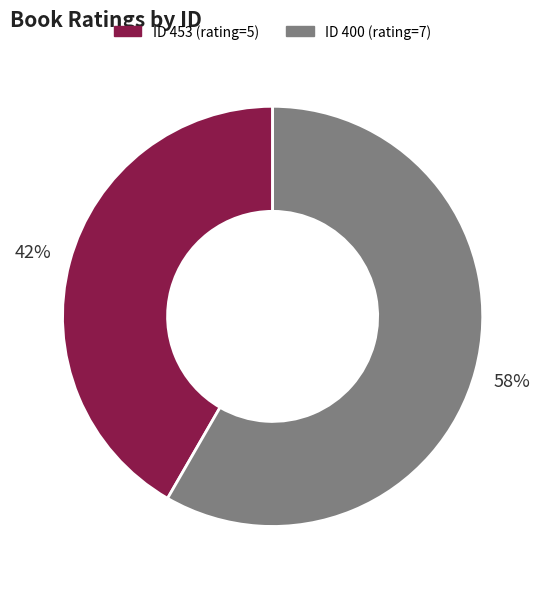

To the nearest percent, what is the average slice percentage?

50%